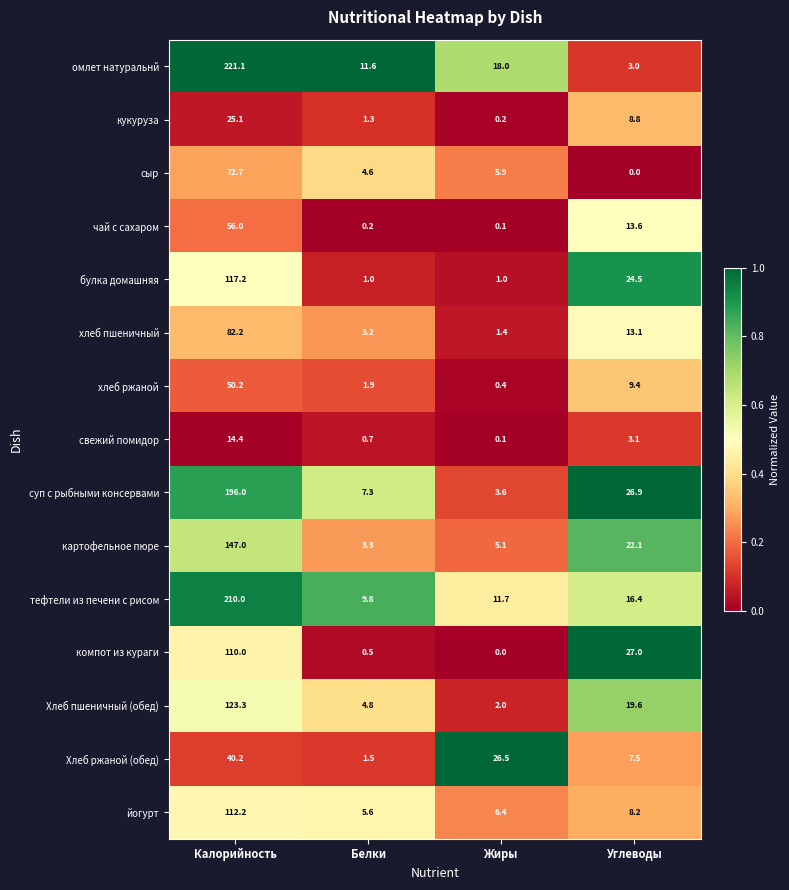

Rank the series by their maximum value, from highest to lowest.

омлет натуральнй, тефтели из печени с рисом, суп с рыбными консервами, картофельное пюре, Хлеб пшеничный (обед), булка домашняя, йогурт, компот из кураги, хлеб пшеничный, сыр, чай с сахаром, хлеб ржаной, Хлеб ржаной (обед), кукуруза, свежий помидор